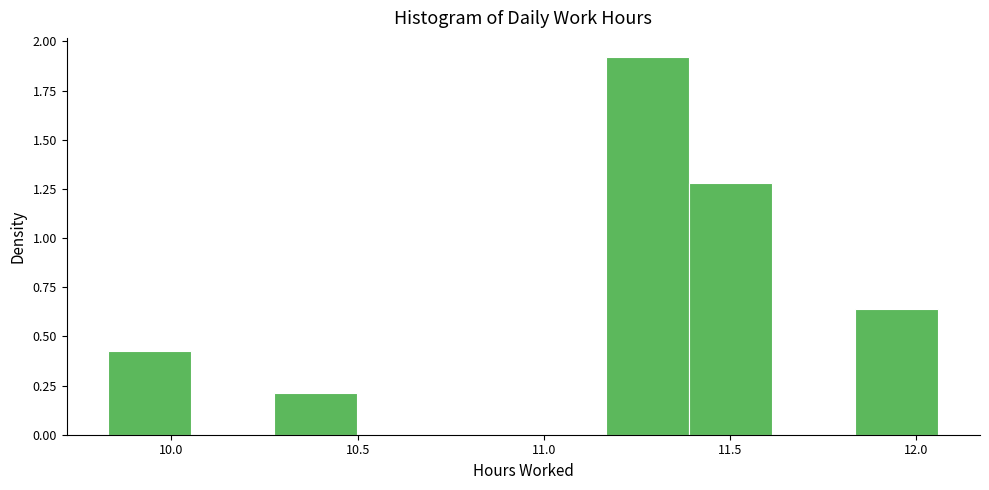

Which range on the x-axis has the tallest bar?

11.15 to 11.40